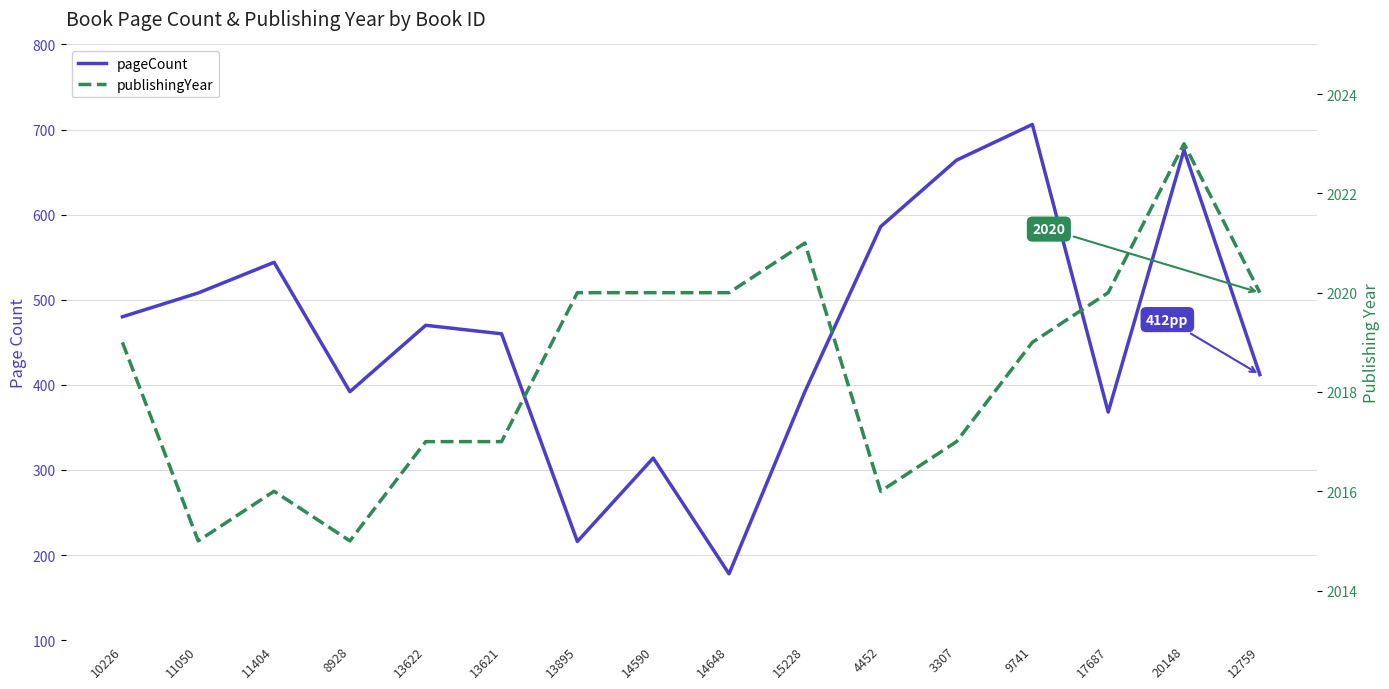

Which category has the highest value across all series?

20148